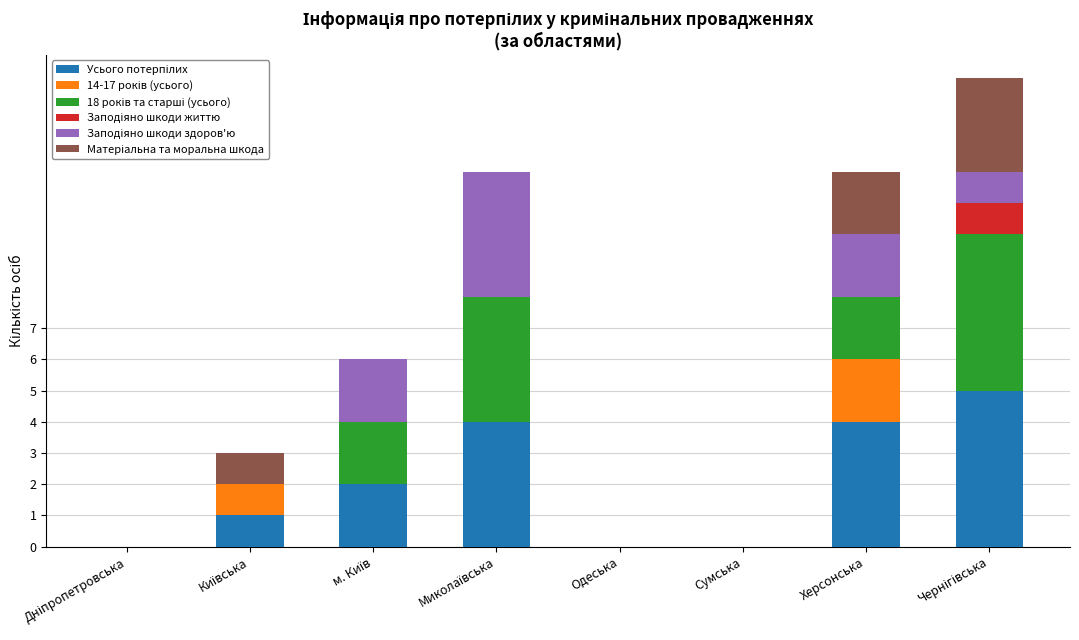

True or false: Матеріальна та моральна шкода has a value of 0 at Одеська.

True